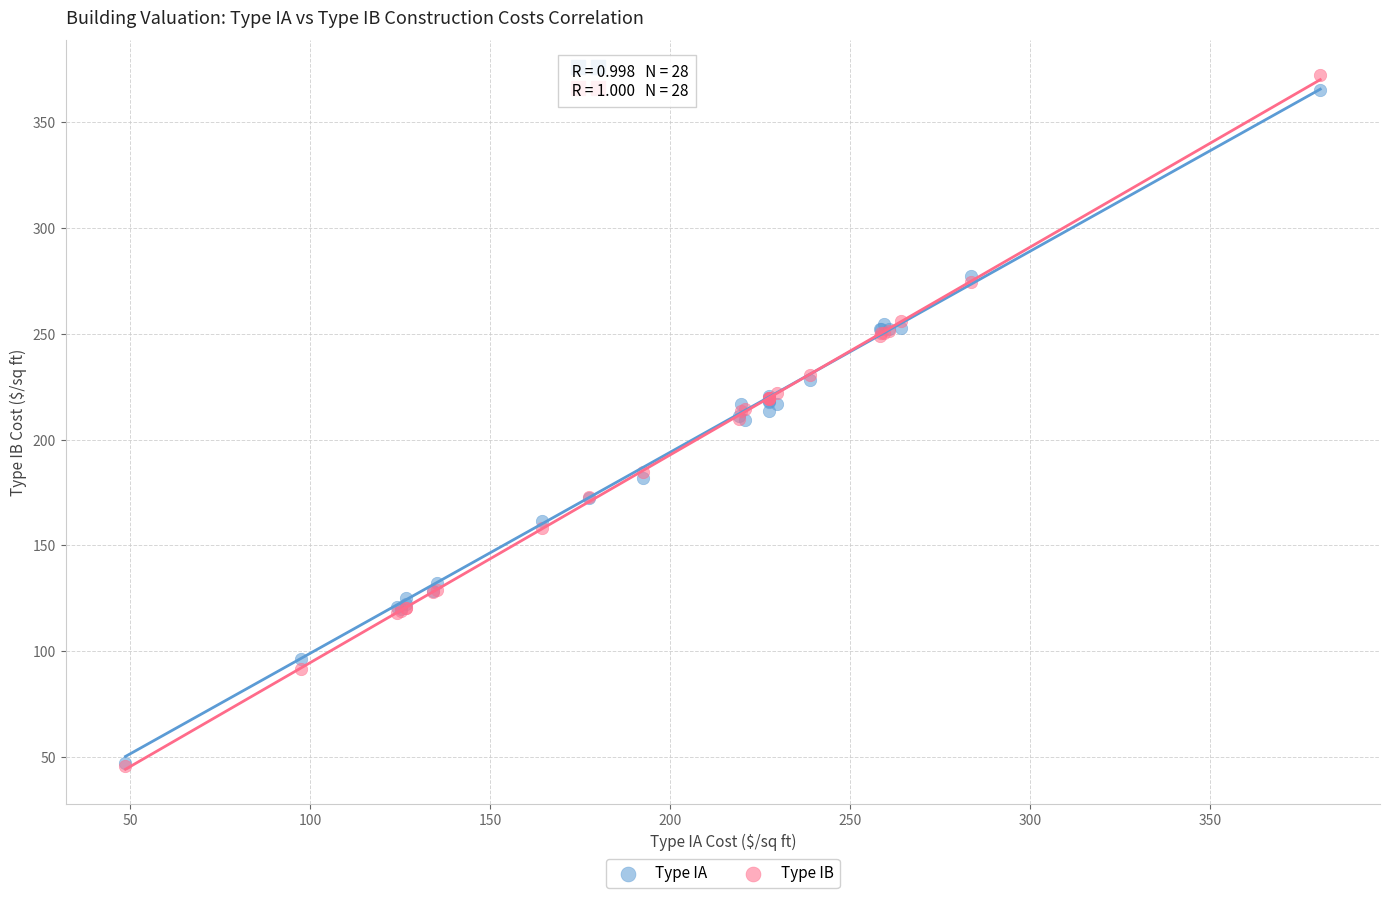

What are all the series names shown in the legend?

Type IA, Type IB